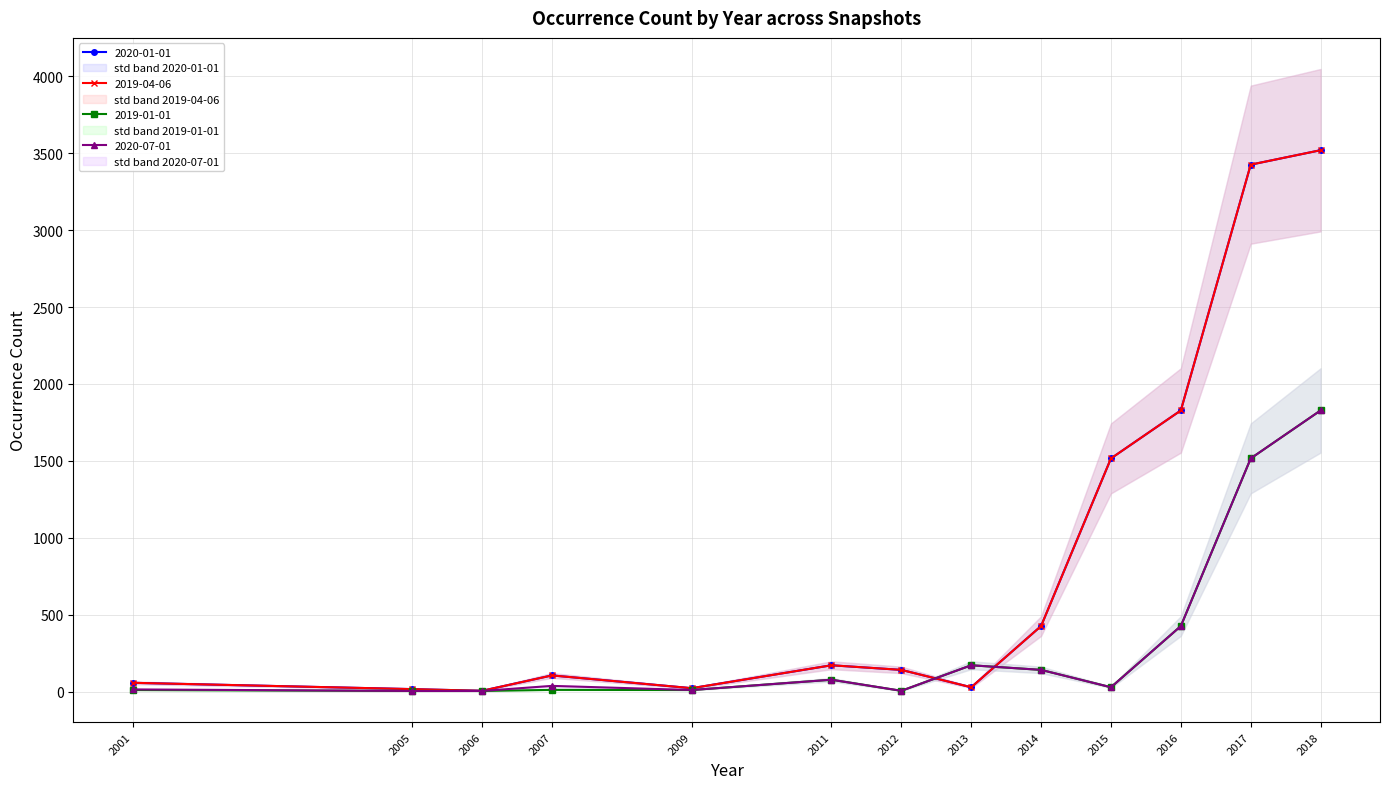

Reading left to right, what are all the values shown in this chart?

2020-01-01: 57	16	5	105	22	171	141	28	426	1516	1828	3426	3520
2019-04-06: 57	16	5	105	22	171	141	28	426	1516	1828	3426	3520
2019-01-01: 10	4	4	11	10	77	5	171	141	28	426	1516	1828
2020-07-01: 14	4	4	37	10	77	5	171	141	28	426	1516	1828